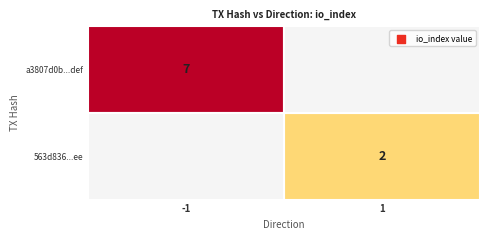

The value of 563d836...ee at 1 is 2. True or false?

True